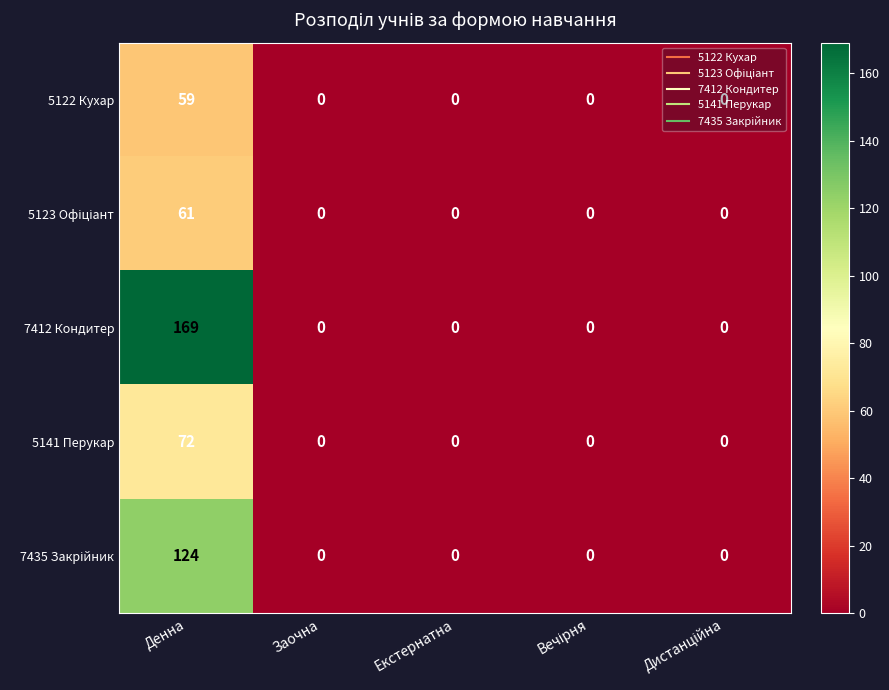

At which category is the sum across all series the highest?

Денна